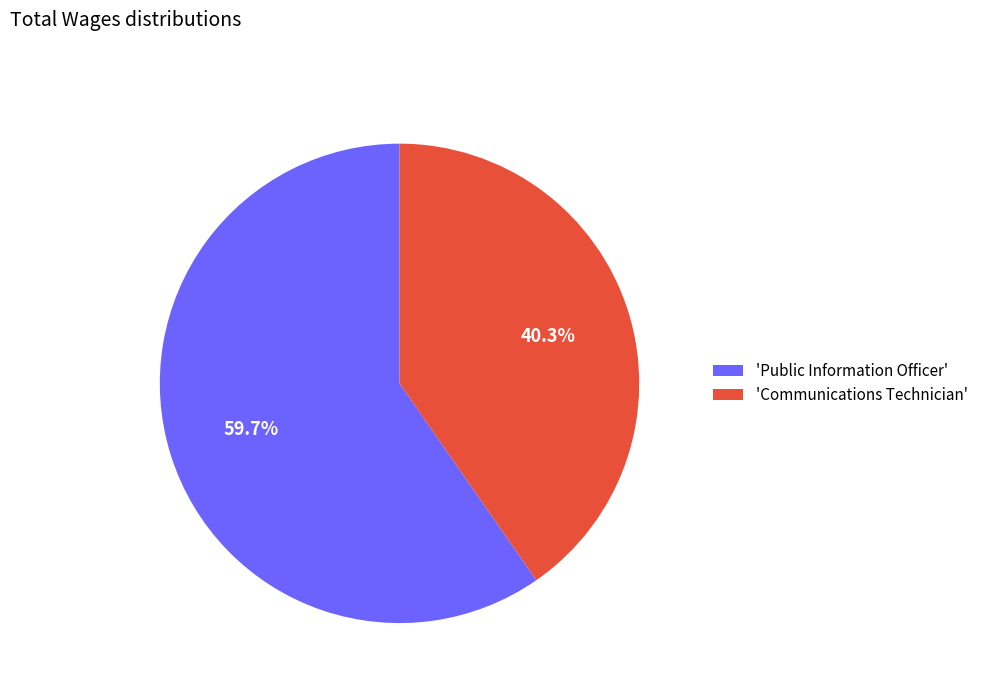

Does any single category account for the majority?

Yes